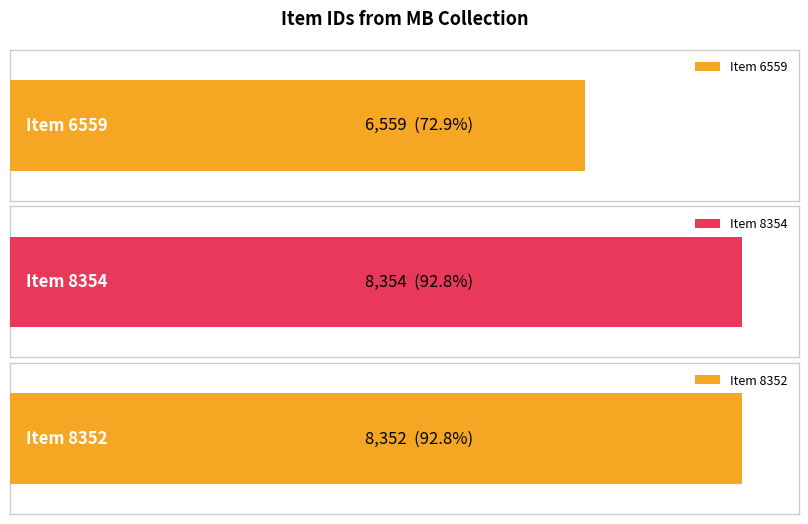

Which label corresponds to the largest value in the chart?

Item 8354